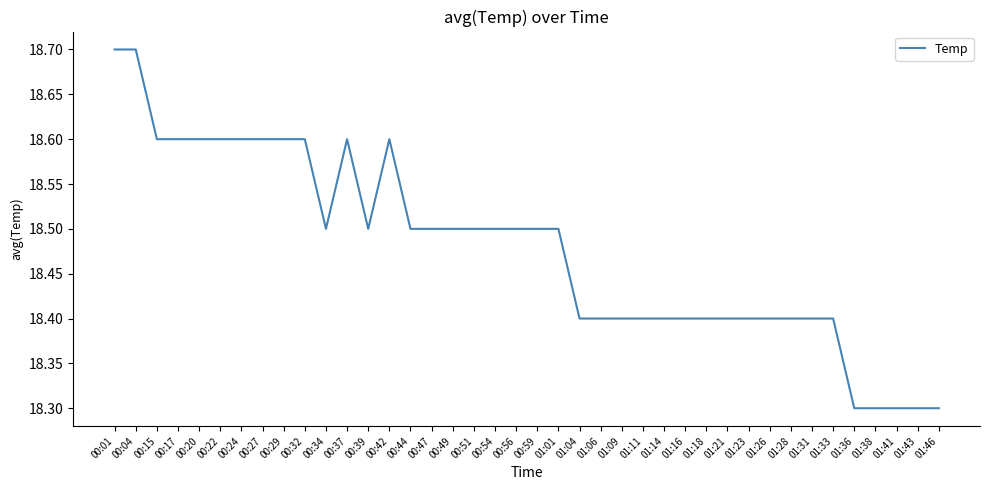

Reading left to right, transcribe all the data shown in this chart.

00:01=18.7	00:04=18.7	00:15=18.6	00:17=18.6	00:20=18.6	00:22=18.6	00:24=18.6	00:27=18.6	00:29=18.6	00:32=18.6	00:34=18.5	00:37=18.6	00:39=18.5	00:42=18.6	00:44=18.5	00:47=18.5	00:49=18.5	00:51=18.5	00:54=18.5	00:56=18.5	00:59=18.5	01:01=18.5	01:04=18.4	01:06=18.4	01:09=18.4	01:11=18.4	01:14=18.4	01:16=18.4	01:18=18.4	01:21=18.4	01:23=18.4	01:26=18.4	01:28=18.4	01:31=18.4	01:33=18.4	01:36=18.3	01:38=18.3	01:41=18.3	01:43=18.3	01:46=18.3